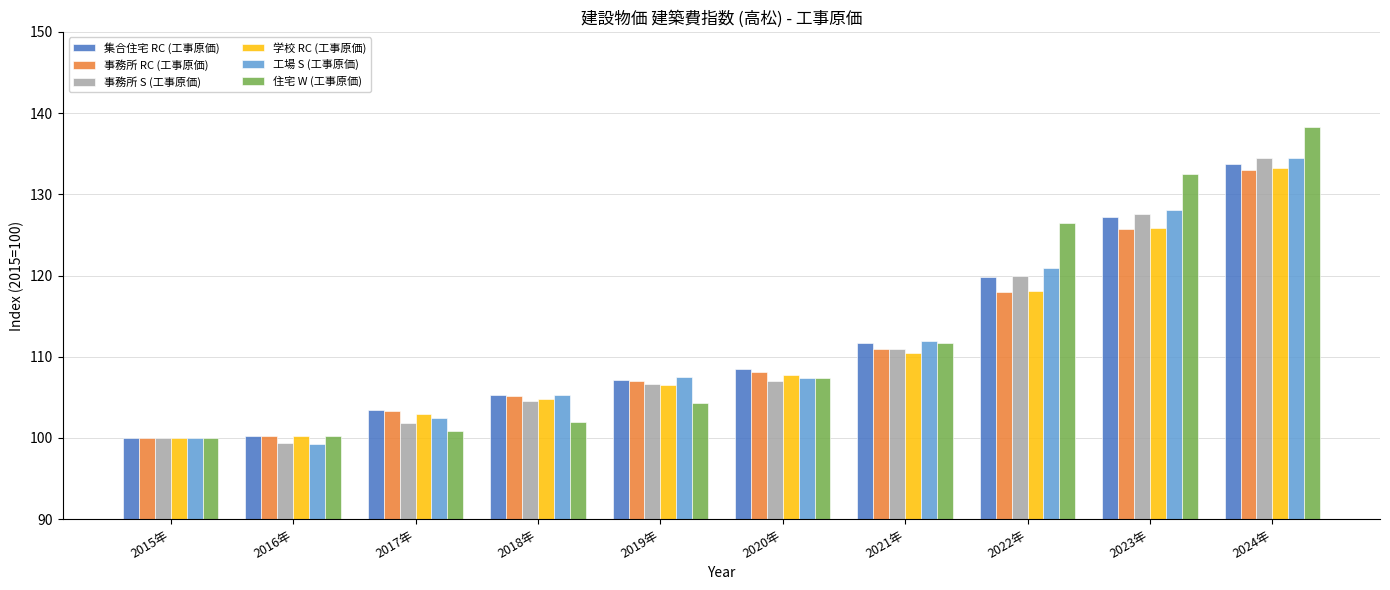

Which series changed the most between 2016年 and 2023年?

住宅 W (工事原価)